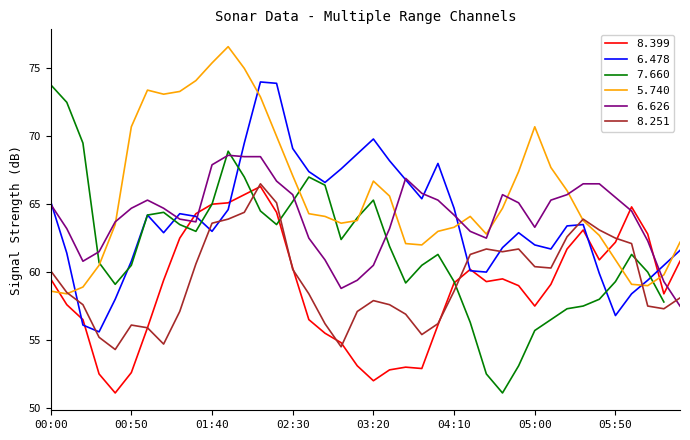

True or false: 5.740 and 8.399 cross at least once.

True